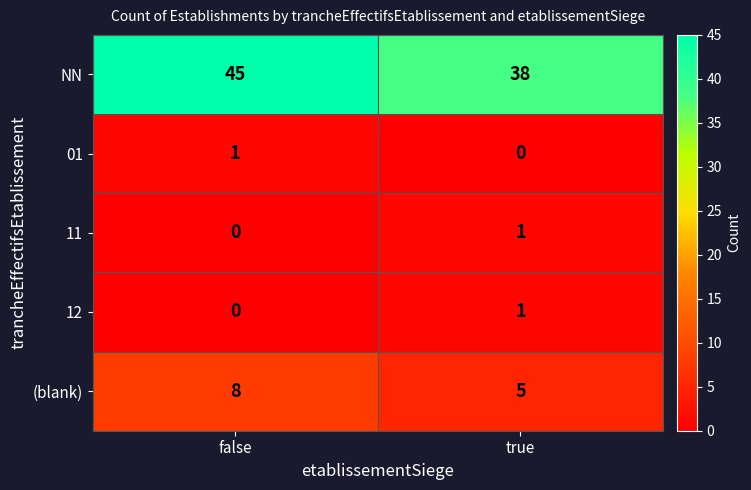

Which category has the highest value across all series?

false